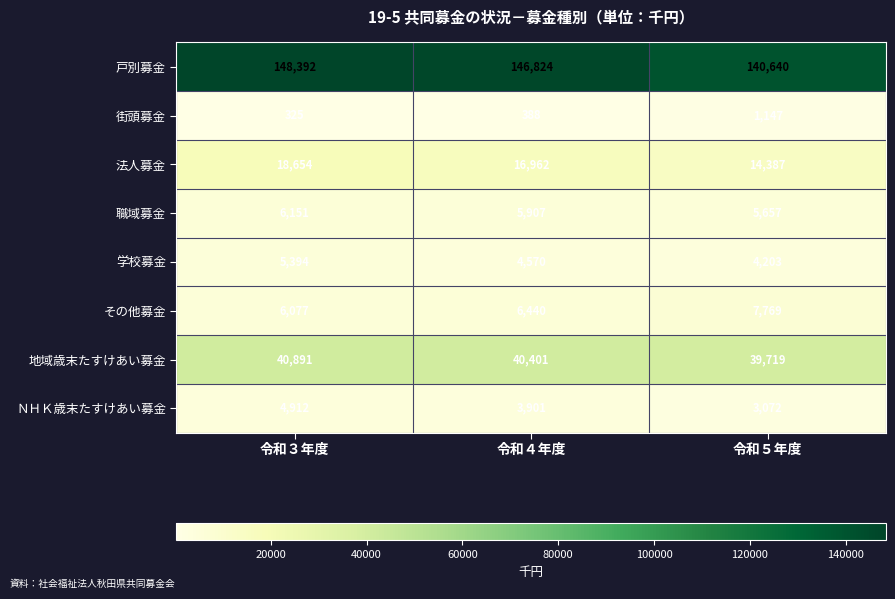

Which series has the widest spread of values?

戸別募金